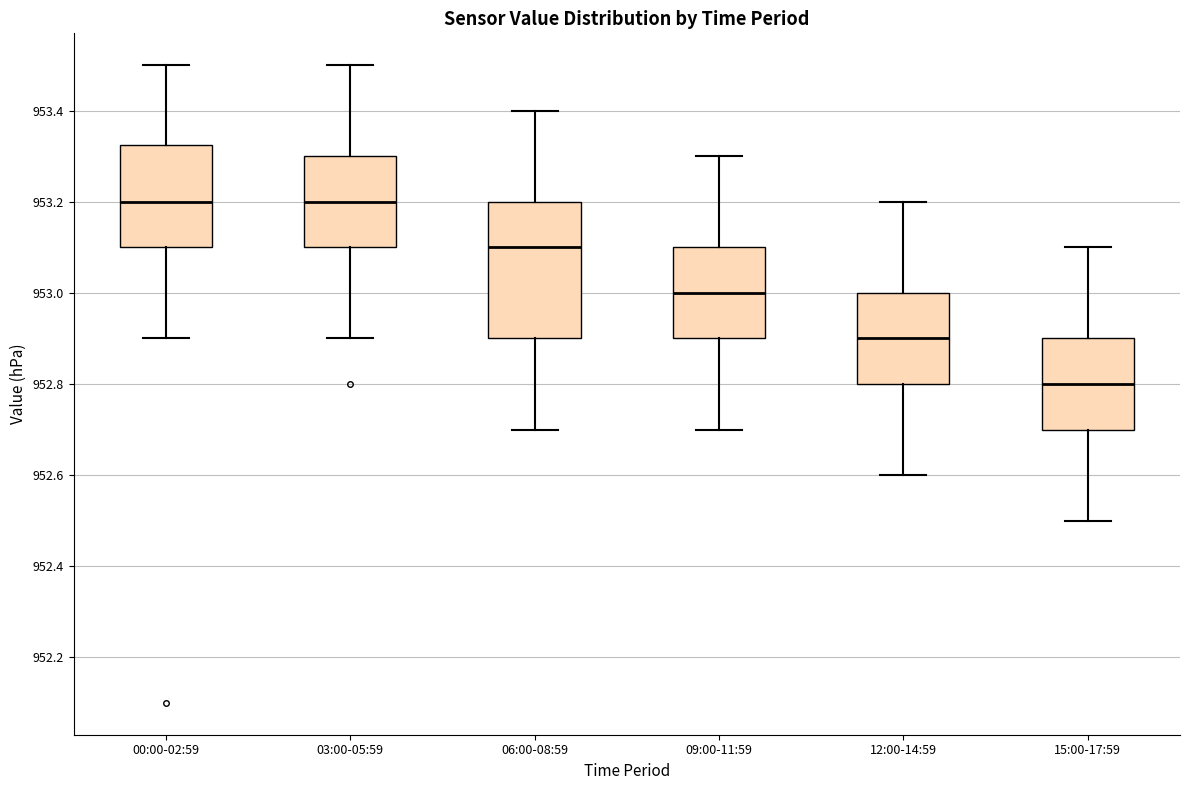

Reading left to right, transcribe this box plot: for each box, give where its median line is, the range the box spans, and where its two whiskers end, as read against the y-axis. The values are not printed on the chart, so give them approximately, as read against the axis.

00:00-02:59: median 953.20, box 953.10 to 953.32, whiskers 952.90 to 953.50
03:00-05:59: median 953.20, box 953.10 to 953.30, whiskers 952.90 to 953.50
06:00-08:59: median 953.10, box 952.90 to 953.20, whiskers 952.70 to 953.40
09:00-11:59: median 953.00, box 952.90 to 953.10, whiskers 952.70 to 953.30
12:00-14:59: median 952.90, box 952.80 to 953.00, whiskers 952.60 to 953.20
15:00-17:59: median 952.80, box 952.70 to 952.90, whiskers 952.50 to 953.10